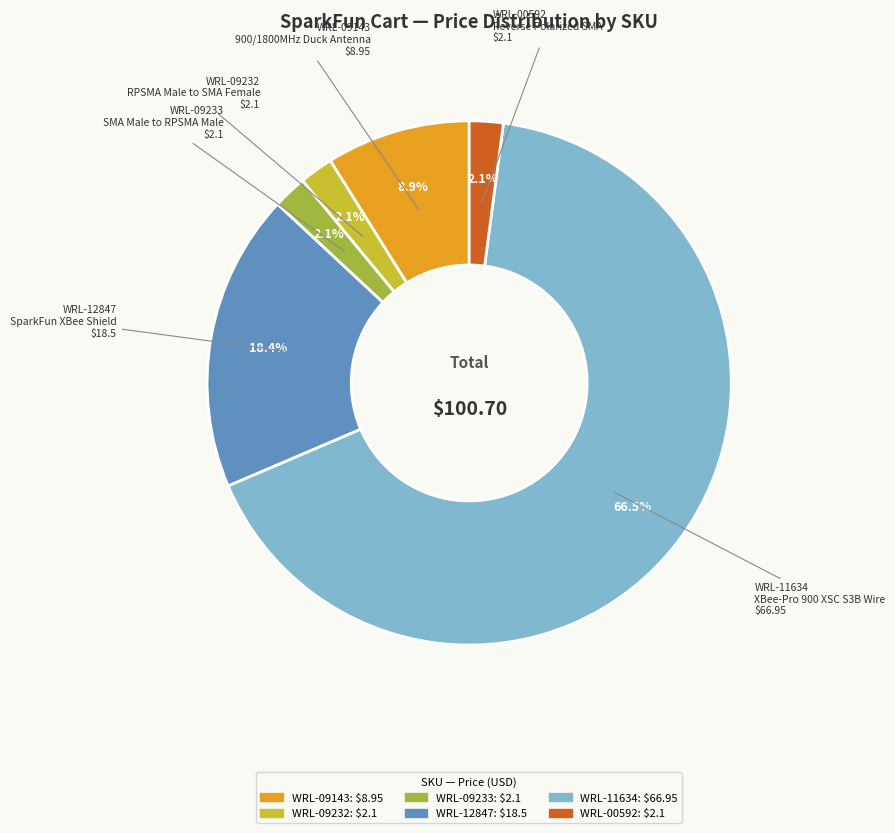

Is there a majority slice in this chart?

Yes